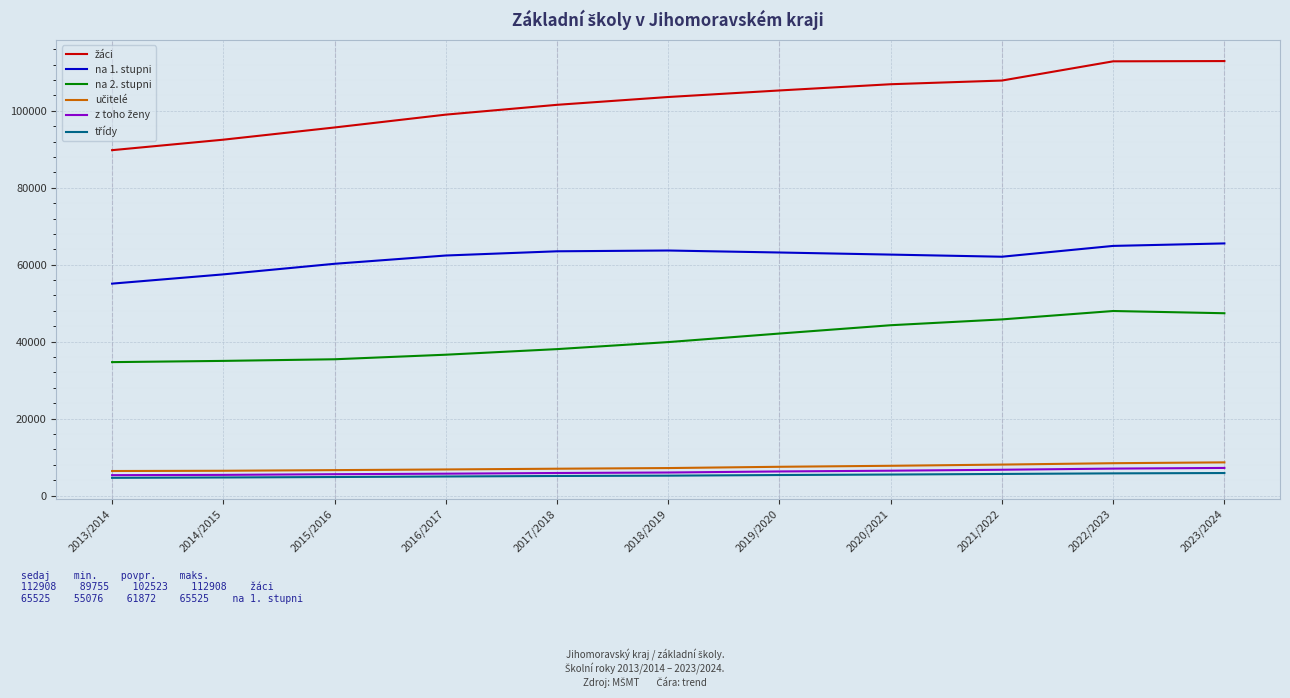

Where does the na 1. stupni series first go above 62621?

2017/2018